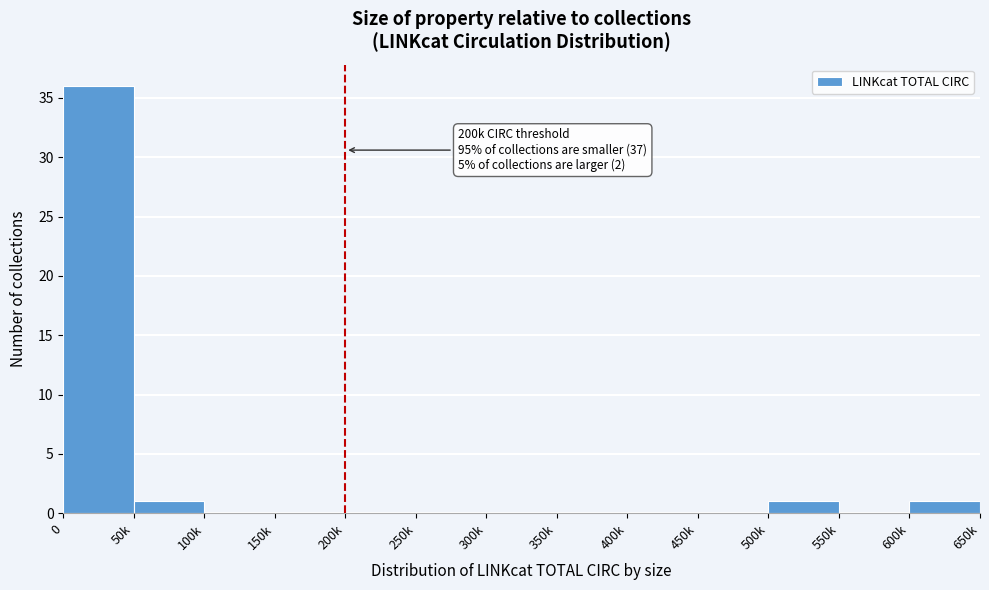

Reading left to right, list all the values displayed in this chart.

0=36	50k=1	100k=0	150k=0	200k=0	250k=0	300k=0	350k=0	400k=0	450k=0	500k=1	550k=0	600k=1